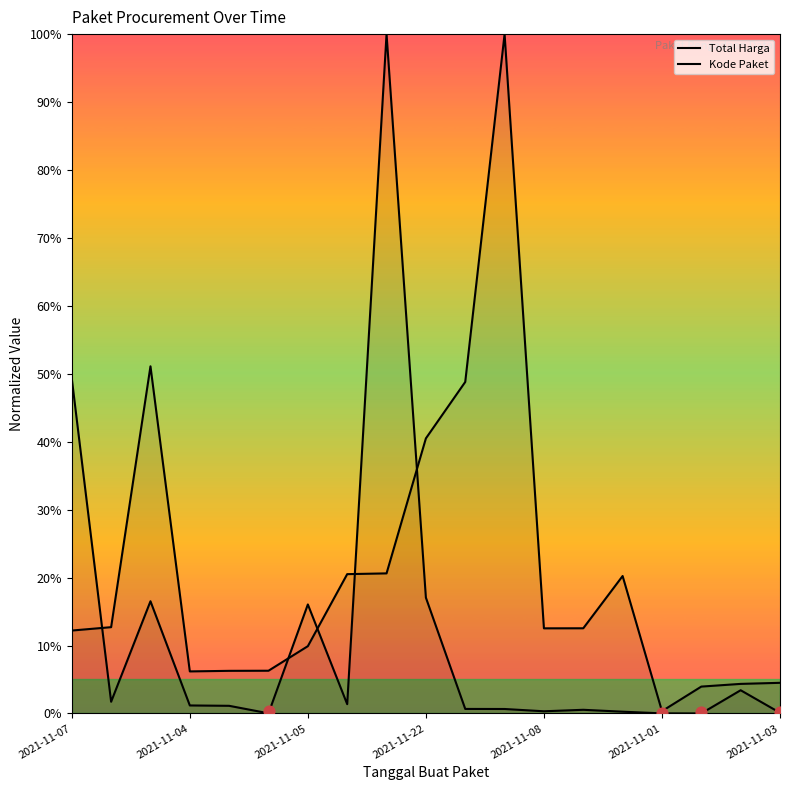

Which series has the widest spread of Y values?

Total Harga